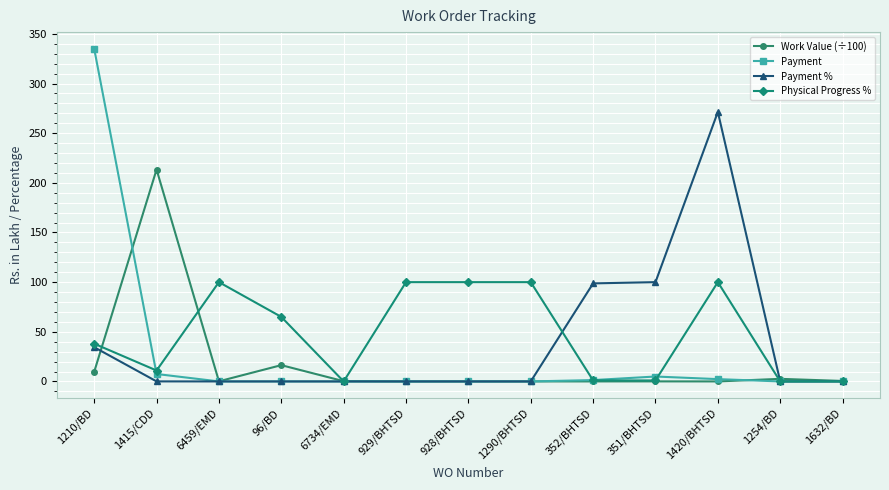

Does the chart have visible grid lines?

Yes